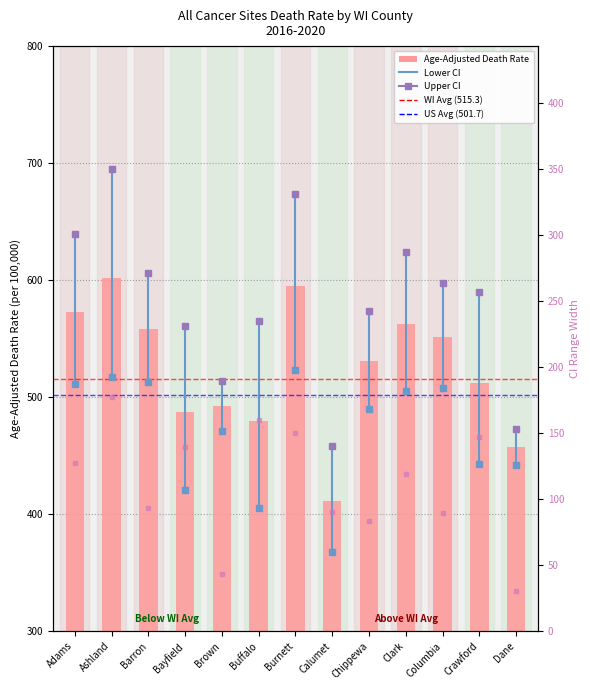

Is the value of Age-Adjusted Death Rate at Ashland greater than the value of CI Range at Columbia?

Yes